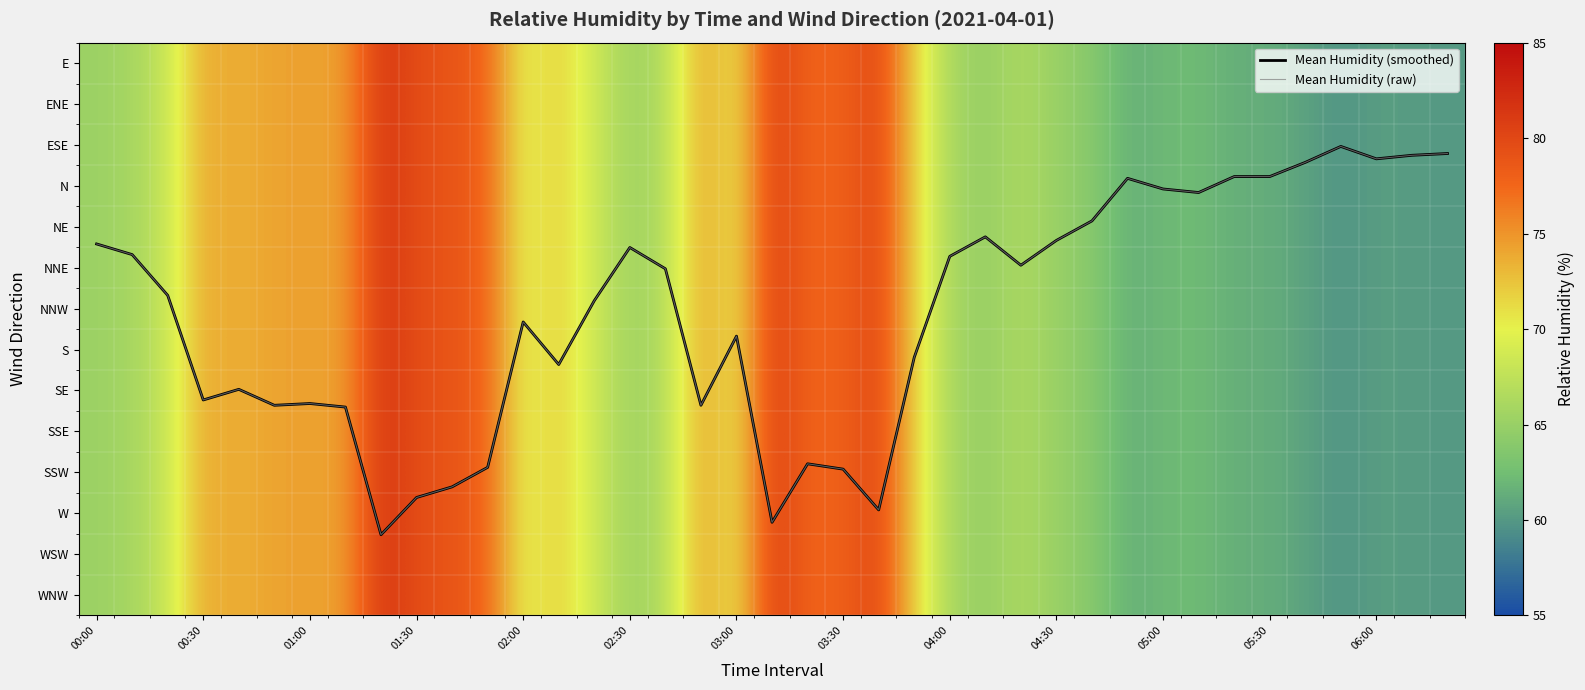

What is the spread (max minus min) of values at 03:00?

63.7